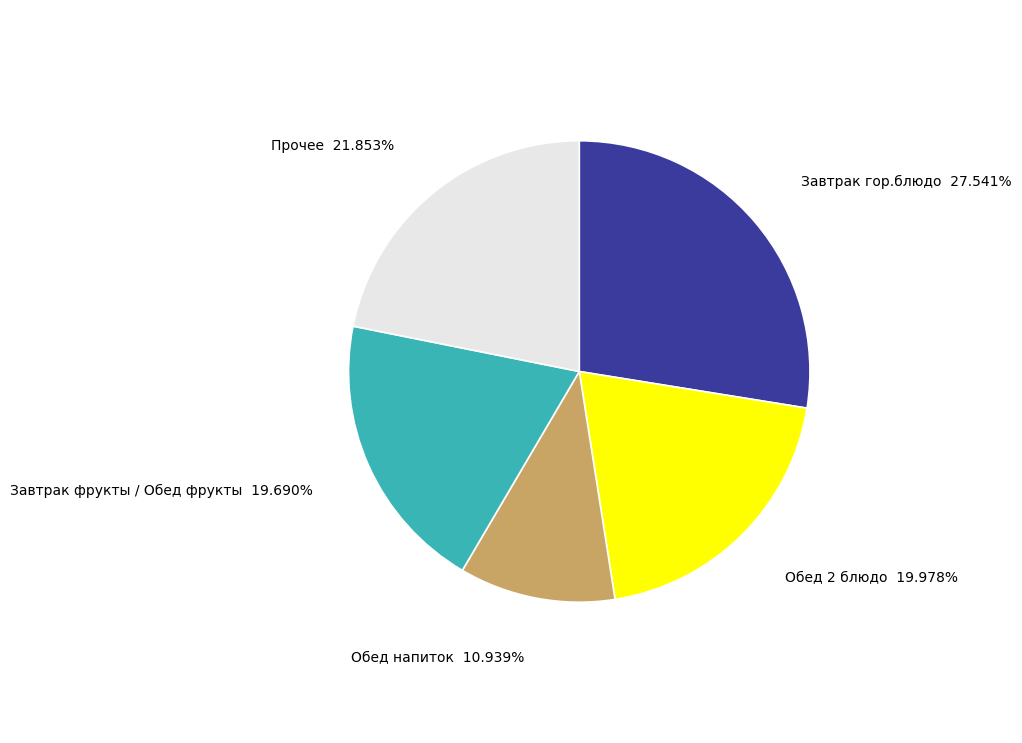

Does any single category account for the majority?

No